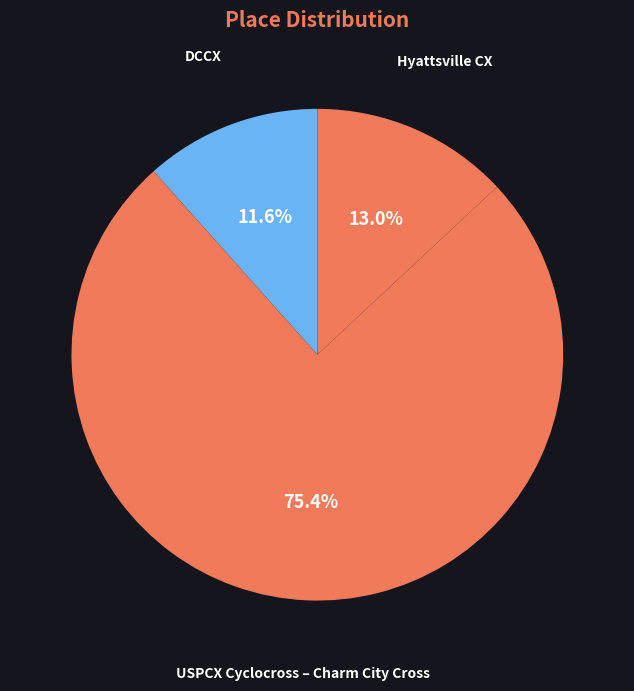

Does USPCX Cyclocross – Charm City Cross represent more than half of the total?

Yes